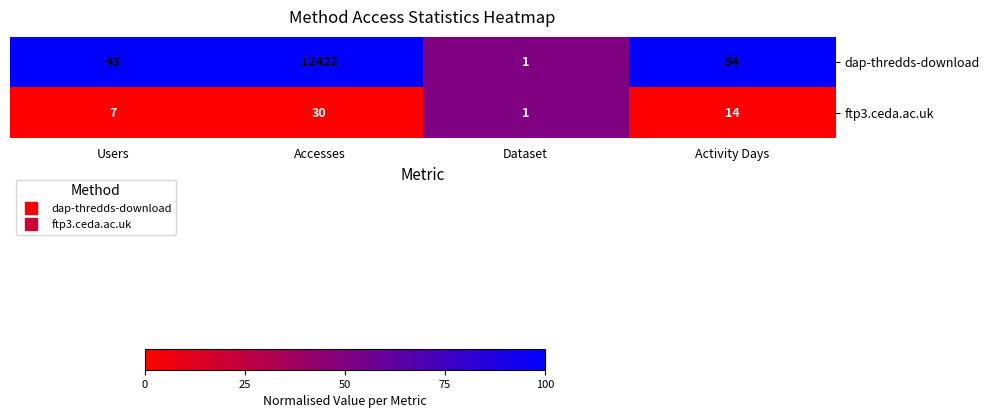

Which series has the largest total across all categories?

dap-thredds-download